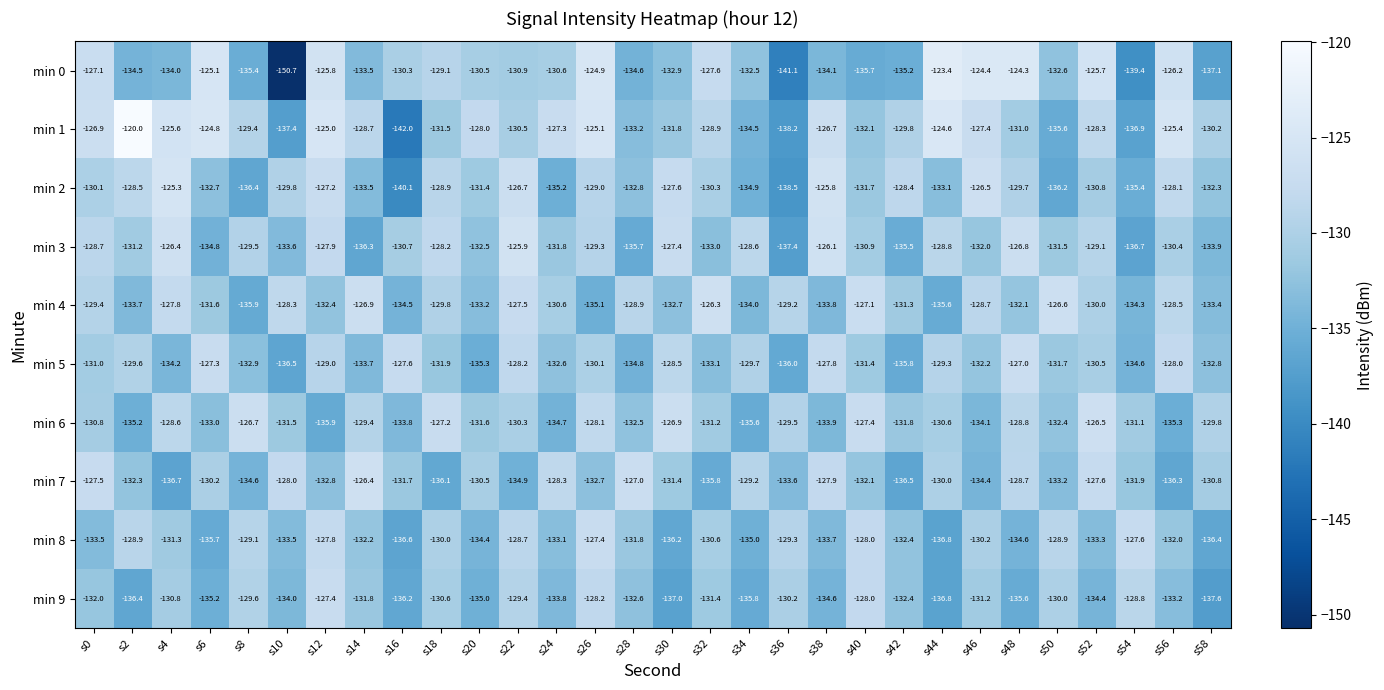

At which category is the sum across all series the highest?

s26